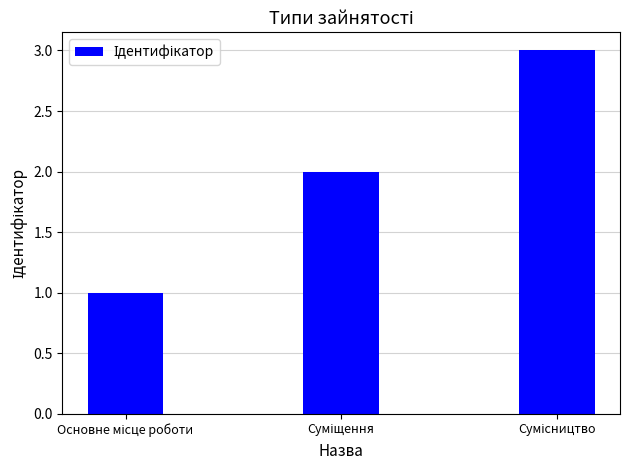

What is the greatest value displayed?

3